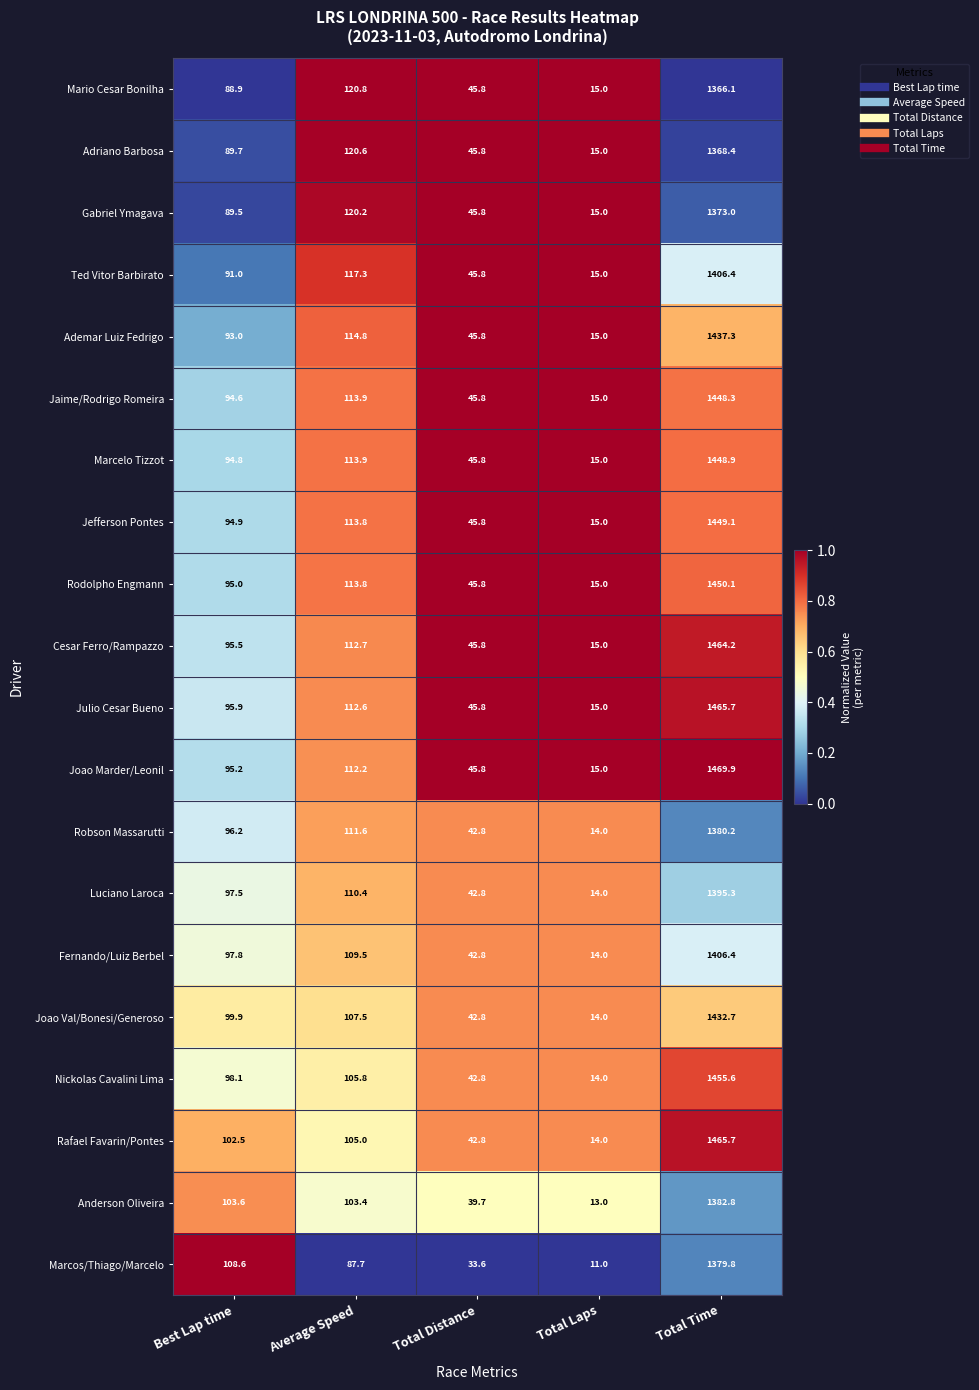

Which series changed the most between Best Lap time and Average Speed?

Mario Cesar Bonilha